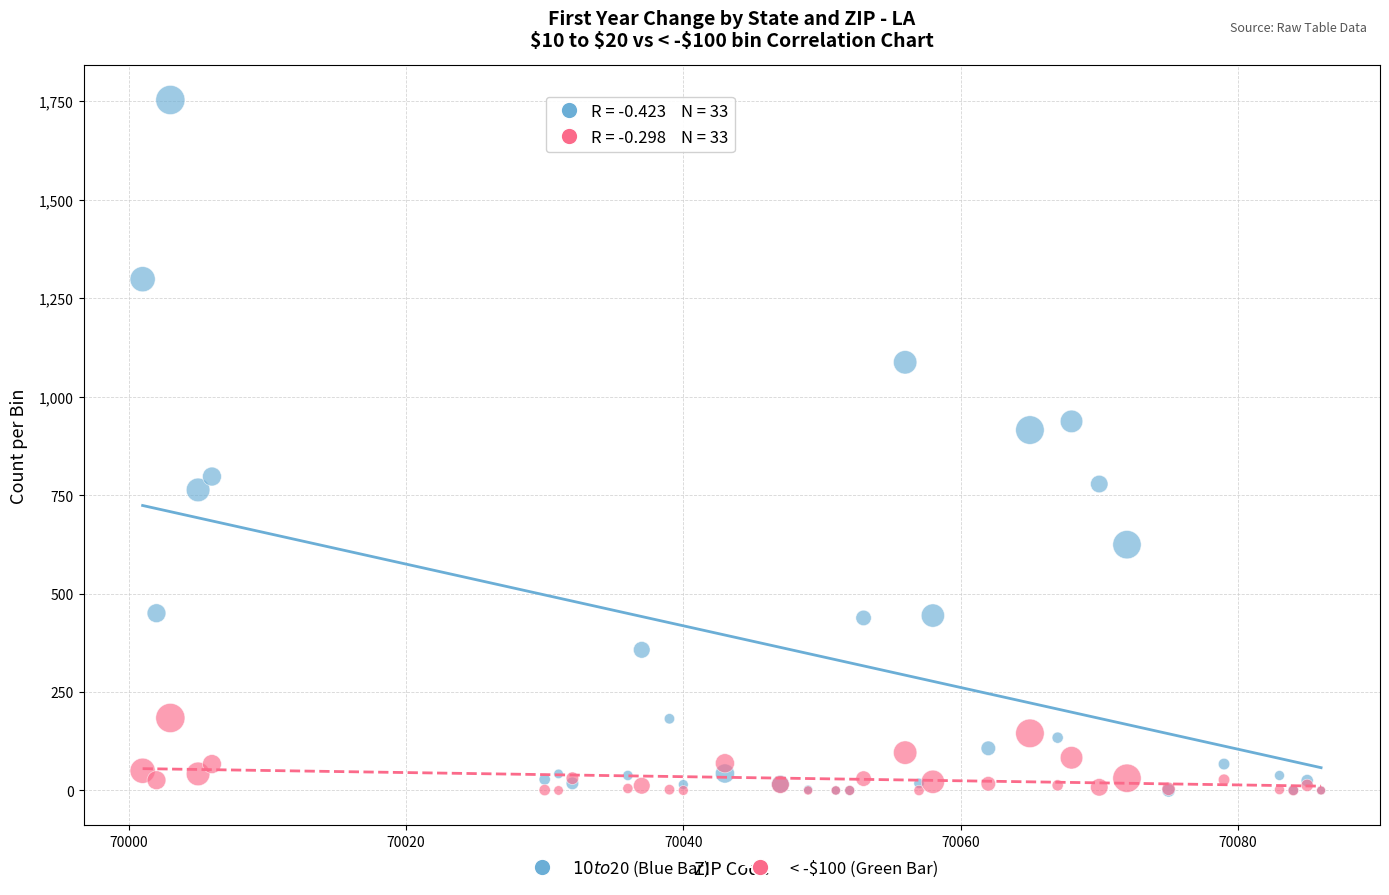

Across all series, what Y value is closest to 876?

915